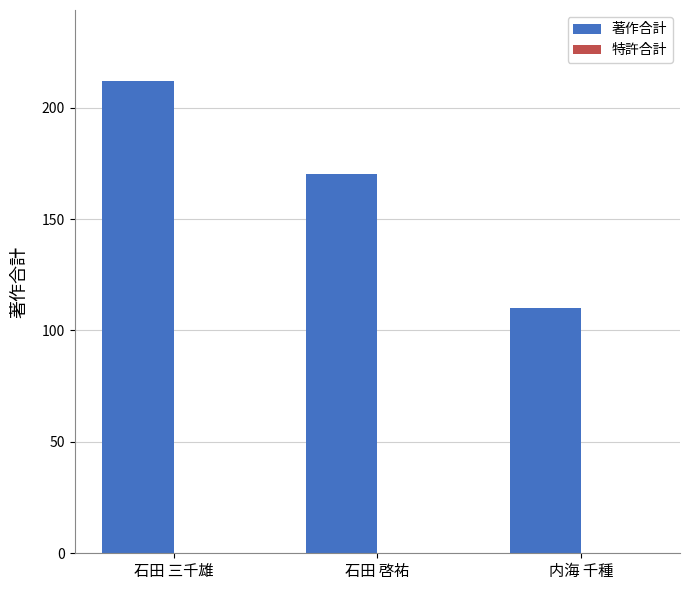

What is the maximum value shown in the chart?

212